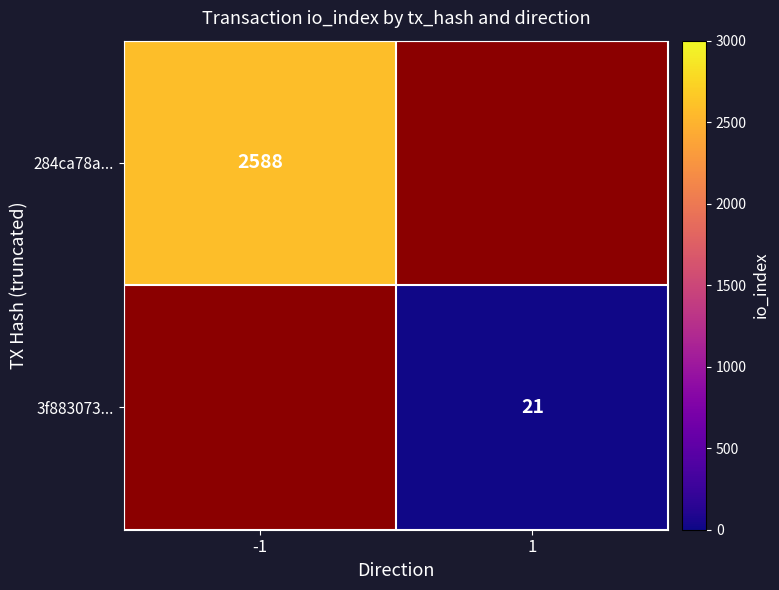

The value of 284ca78a... at -1 is 1002.1. True or false?

False